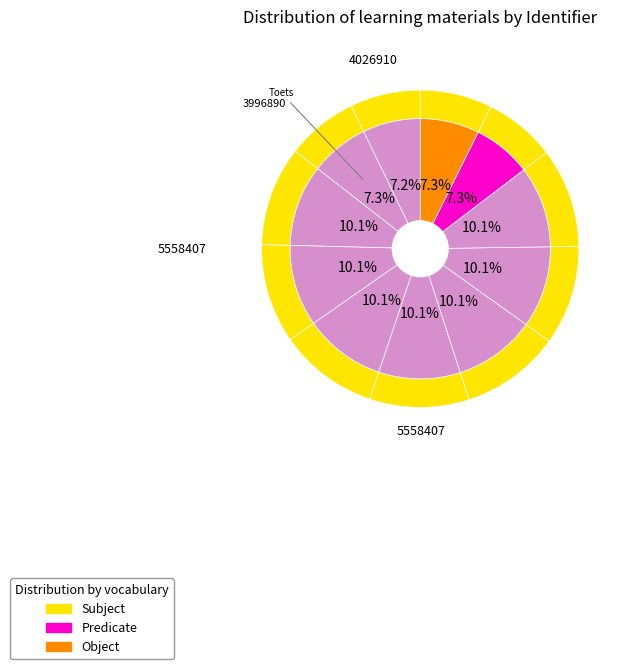

How many segments does this pie chart have?

11